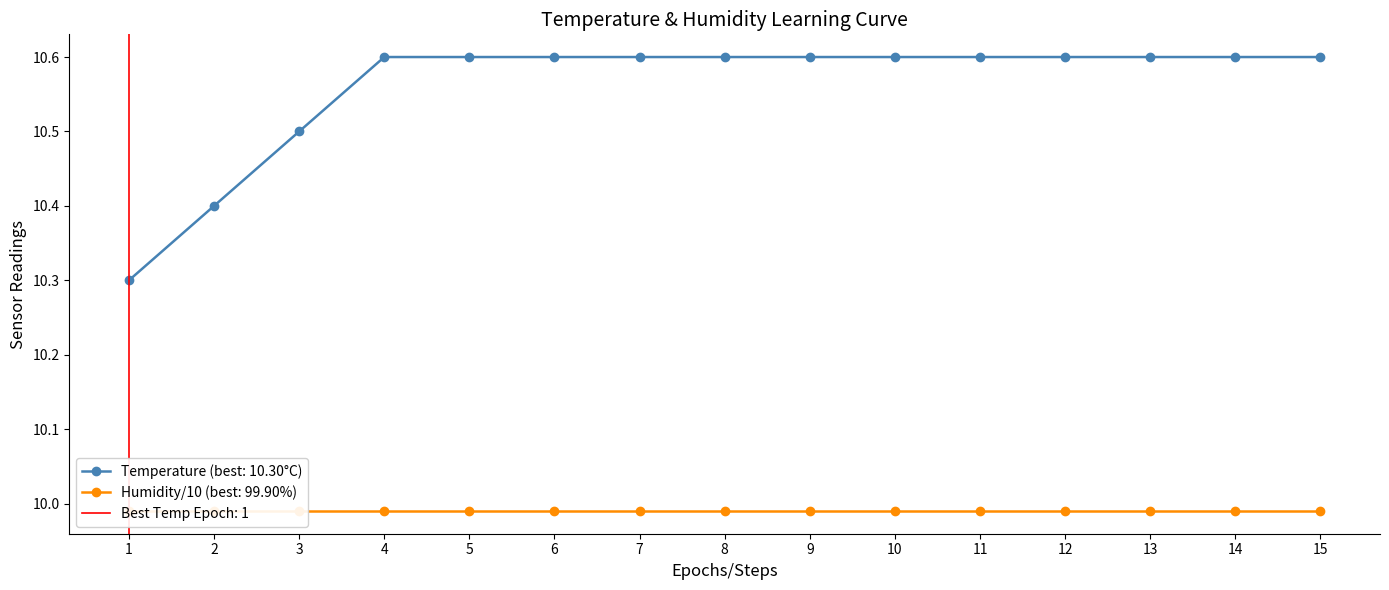

Is this an area chart (filled region under the line)?

No